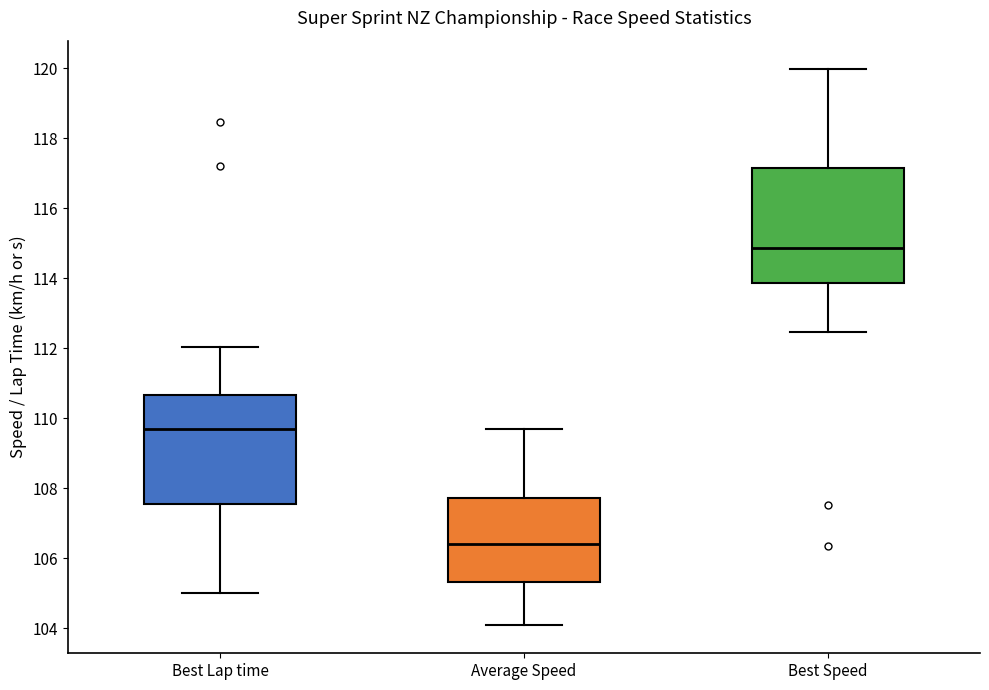

Reading left to right, transcribe this box plot: for each box, give where its median line is, the range the box spans, and where its two whiskers end, as read against the y-axis. The values are not printed on the chart, so give them approximately, as read against the axis.

Best Lap time: median 109.6, box 107.6 to 110.6, whiskers 105.0 to 112.0
Average Speed: median 106.4, box 105.4 to 107.8, whiskers 104.0 to 109.6
Best Speed: median 114.8, box 113.8 to 117.2, whiskers 112.4 to 120.0